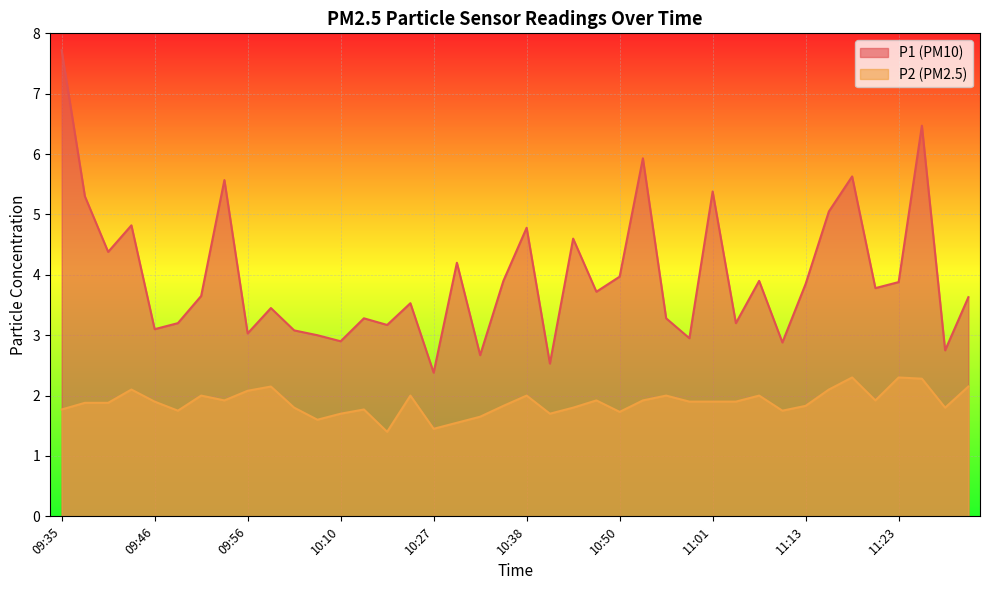

What is the greatest value displayed?

7.7